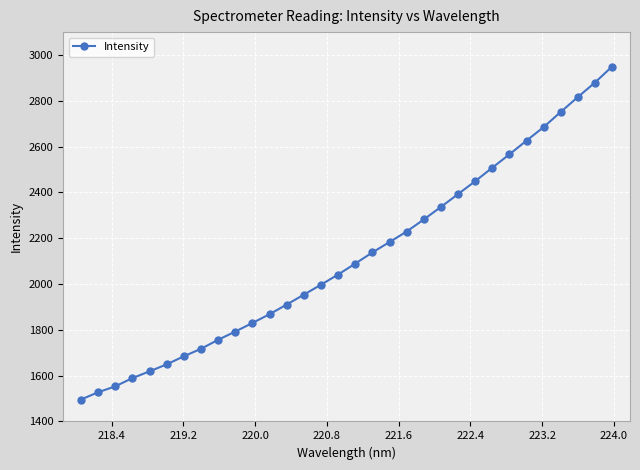

What is the value of the 10th point from the left?

1792.6